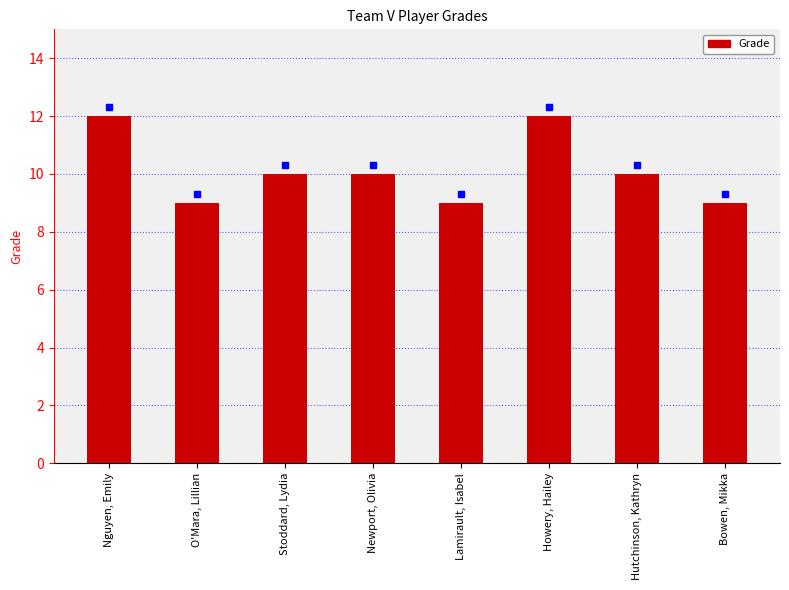

Read the value at Lamirault, Isabel.

9